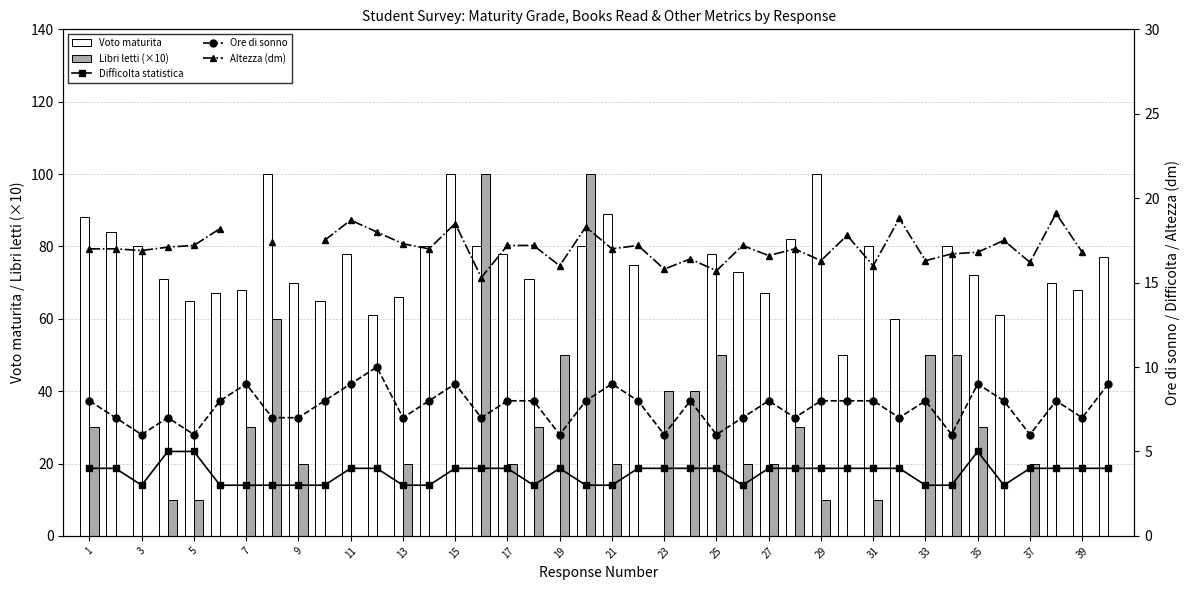

What is the difference between the highest and lowest values at 31?

96.0